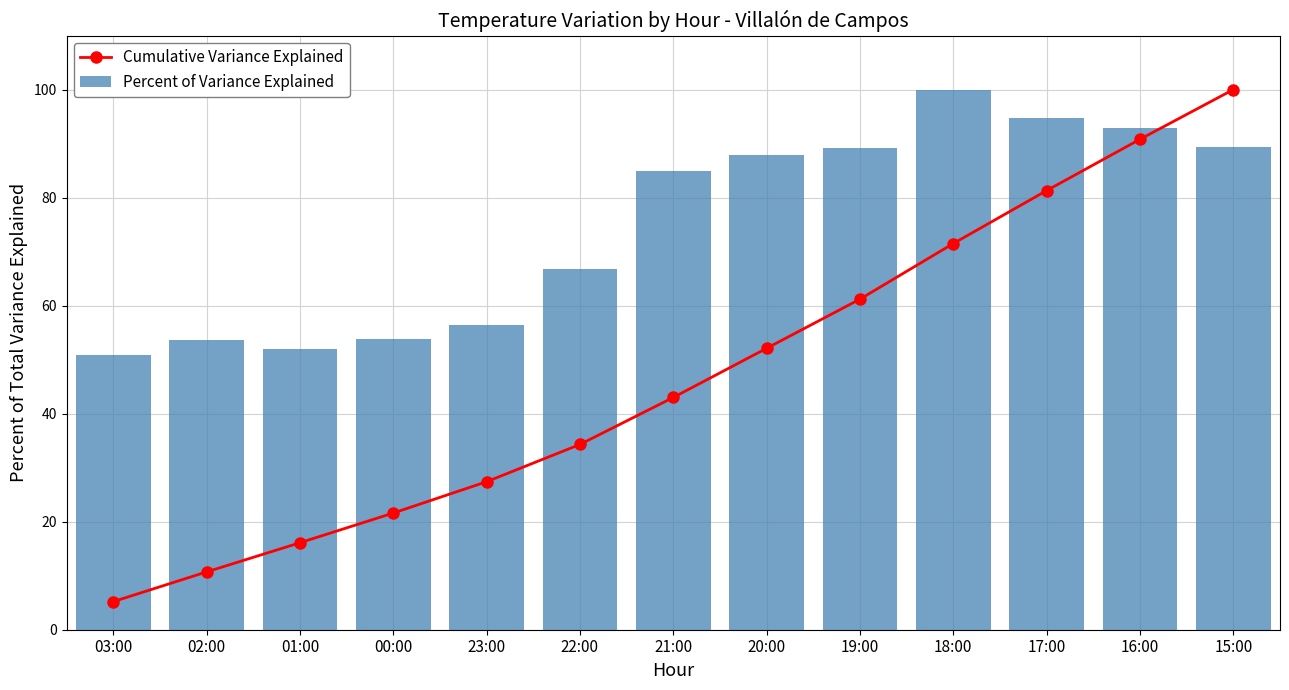

Which series has the largest total across all categories?

Percent of Variance Explained